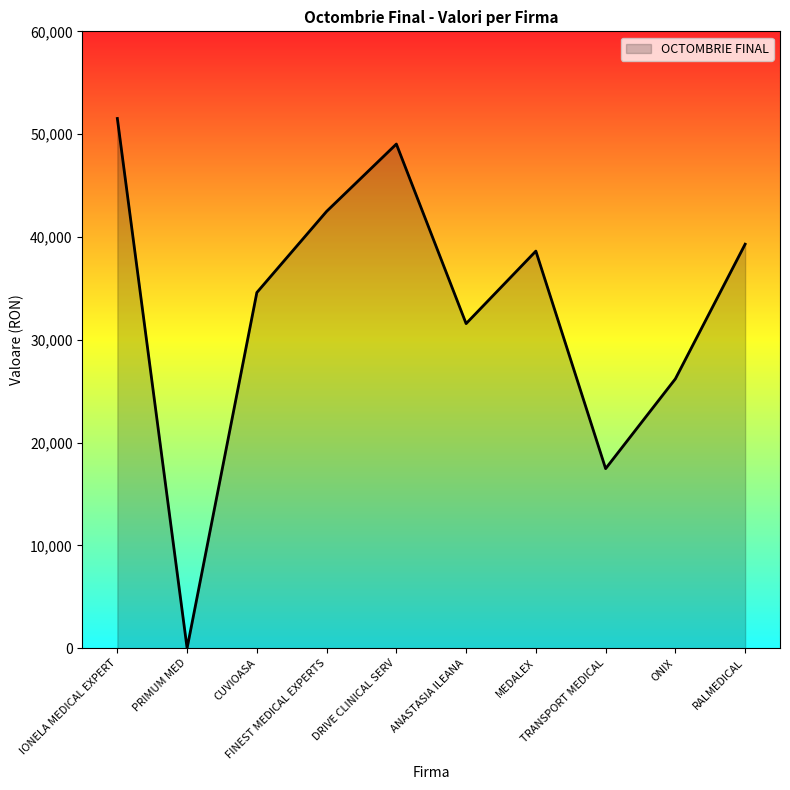

How many values are below 38625?

5